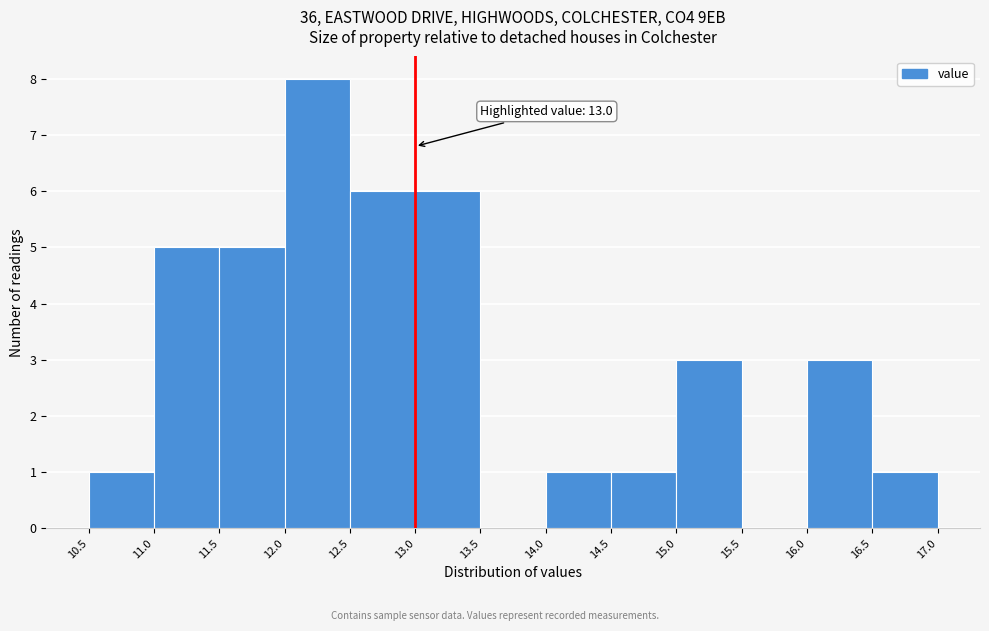

Over which range of the x-axis is the bar tallest?

12.0 to 12.5